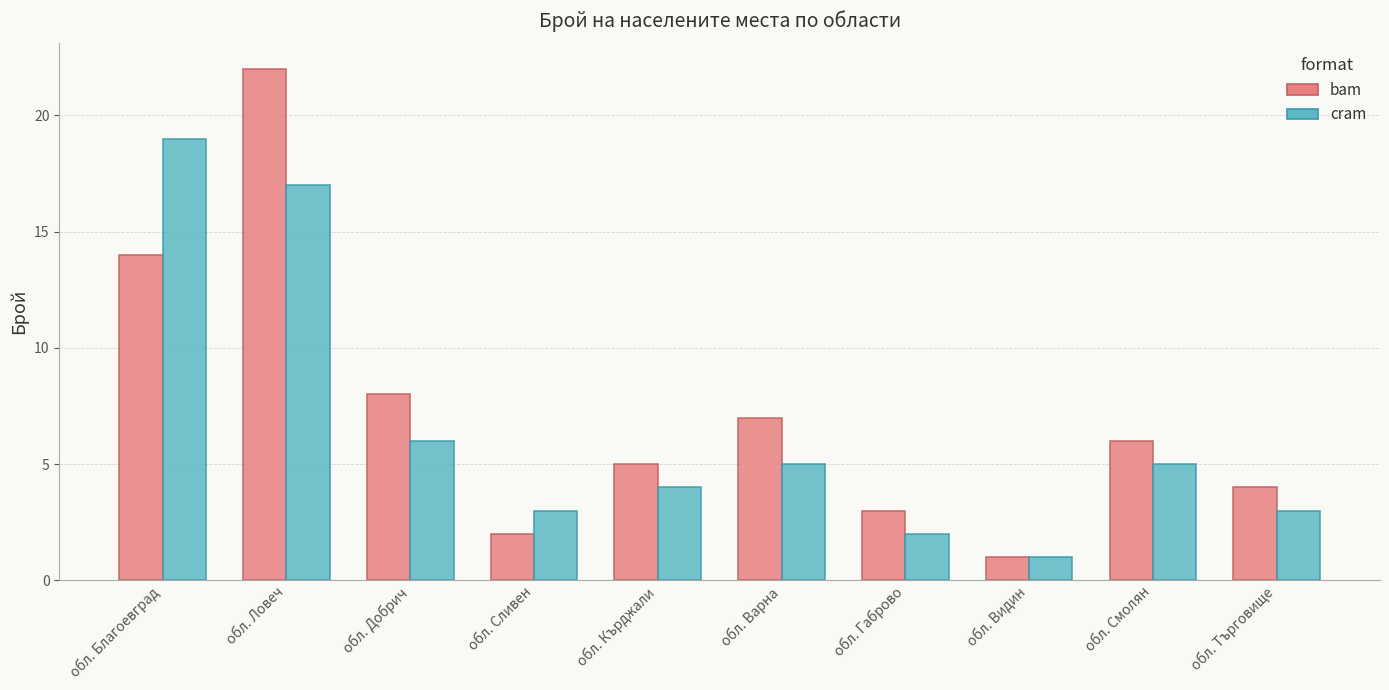

What position from the right is обл. Търговище?

1